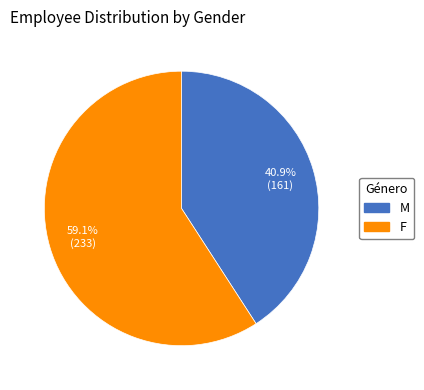

Between M and F, which is larger?

F